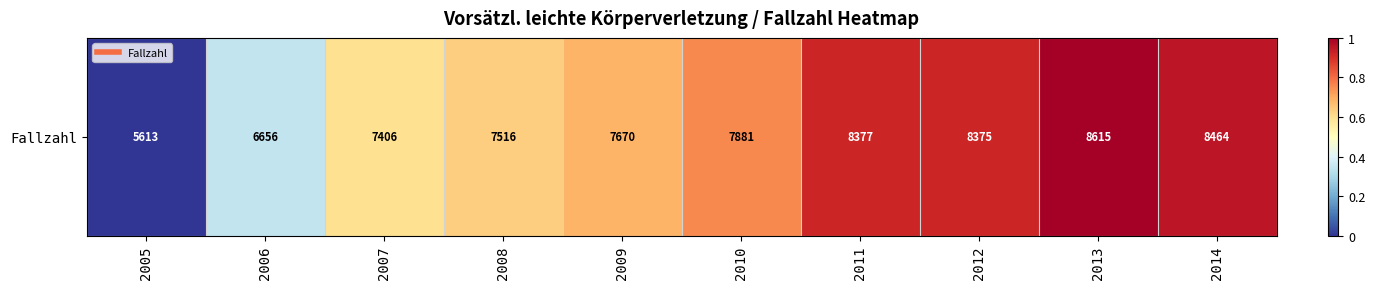

At which label is the value closest to 0?

2005